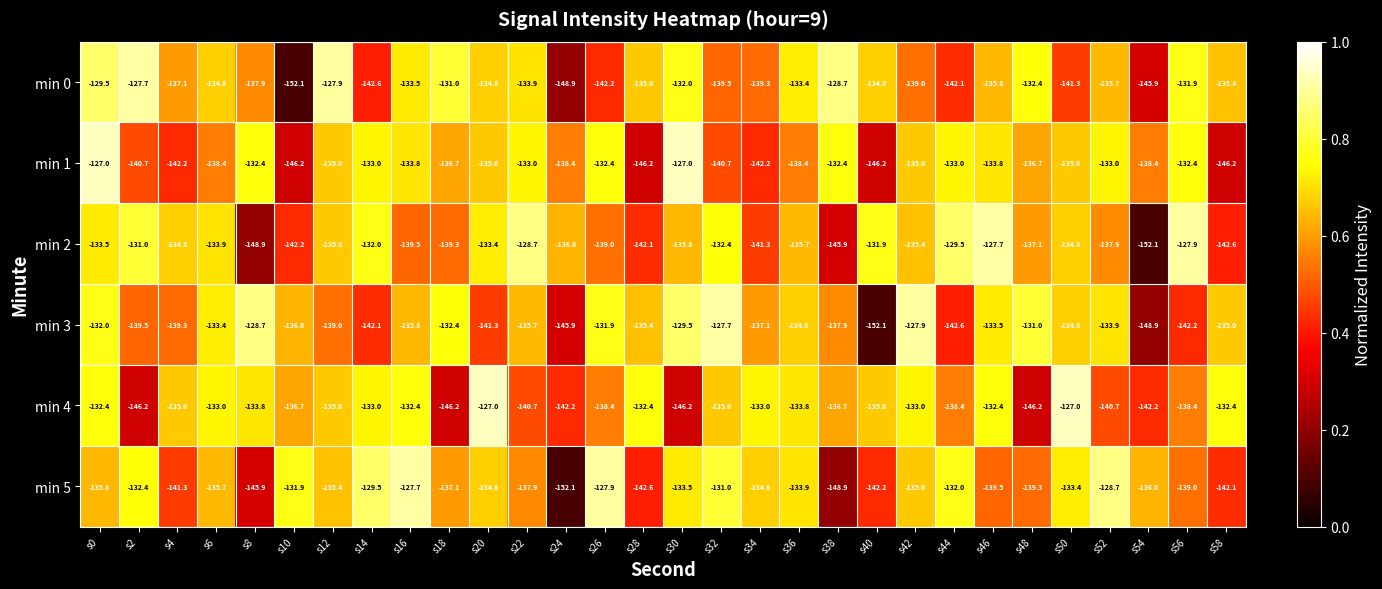

What is the total value across all series at s50?

-806.3